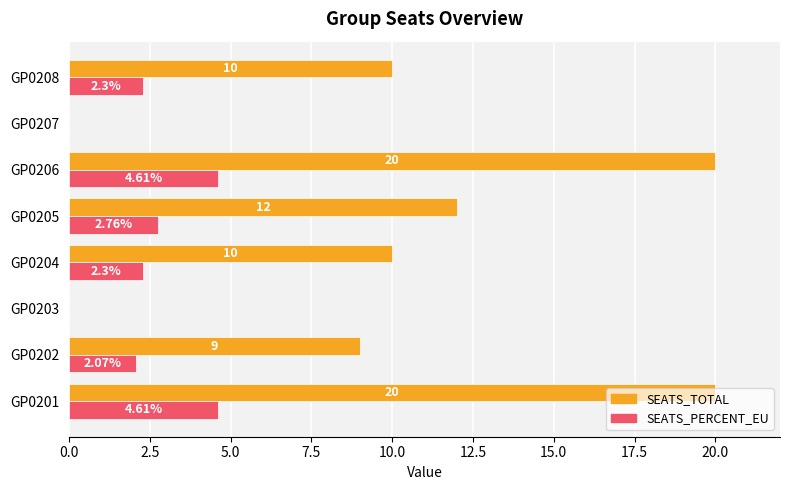

How many data points in SEATS_PERCENT_EU are above 2?

6